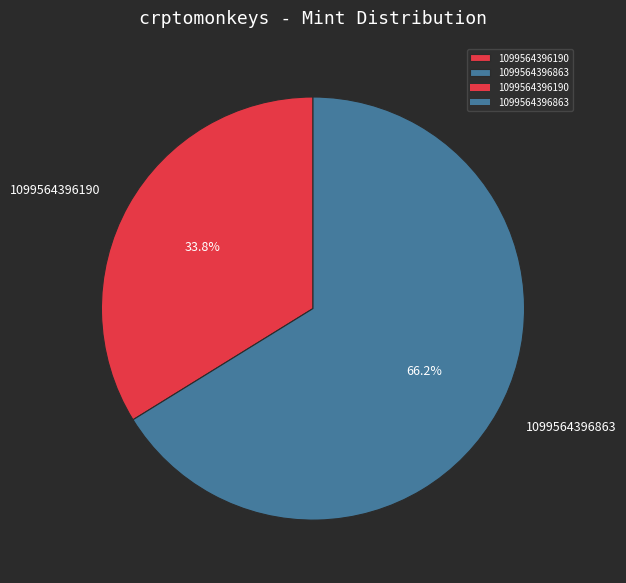

To the nearest percent, what is the difference between the 1099564396863 and 1099564396190 slice percentages?

32%